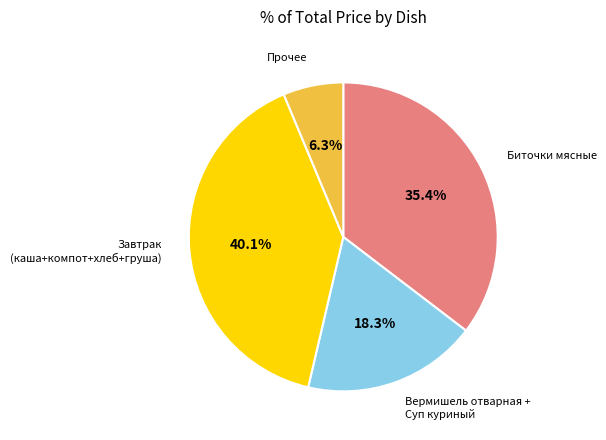

Does any single category account for the majority?

No